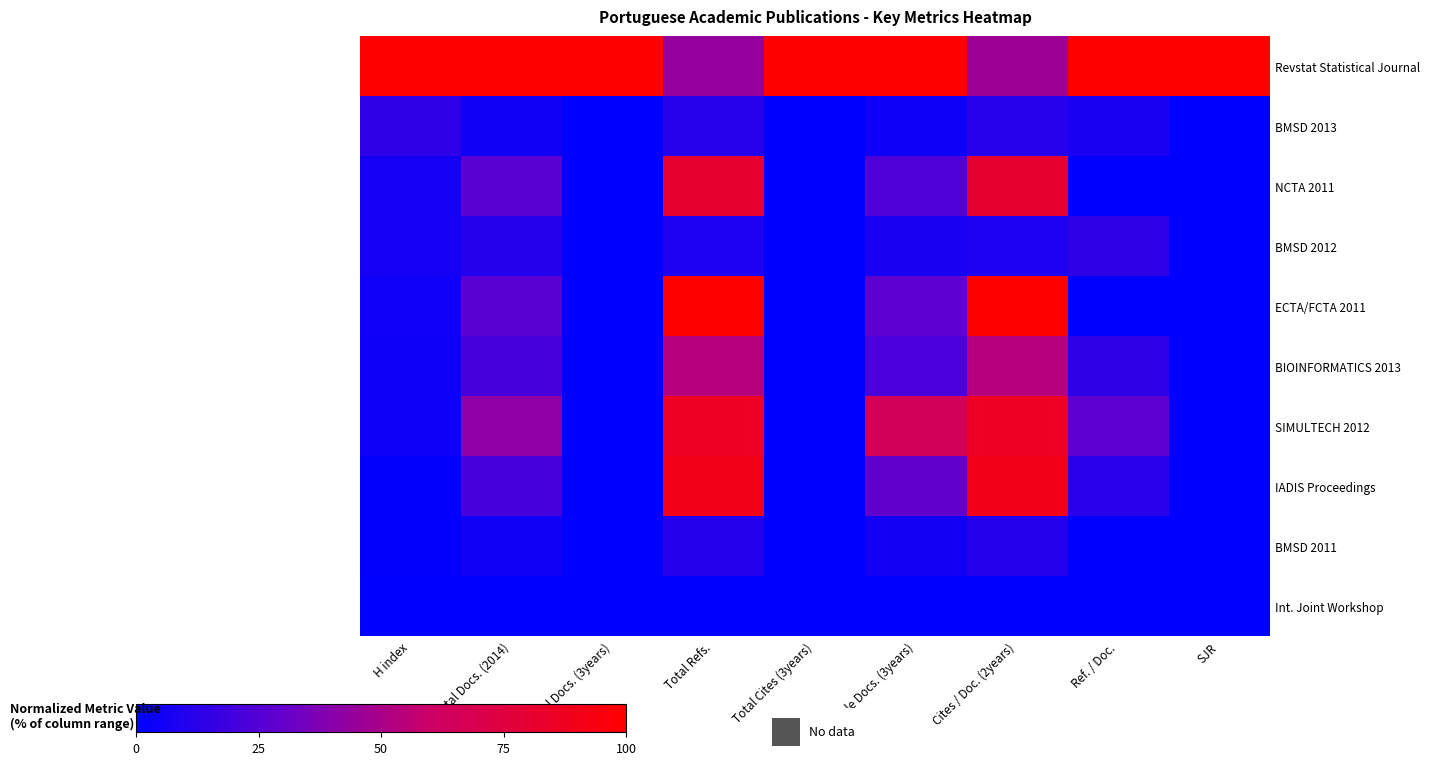

Which series has the widest spread of values?

ECTA/FCTA 2011